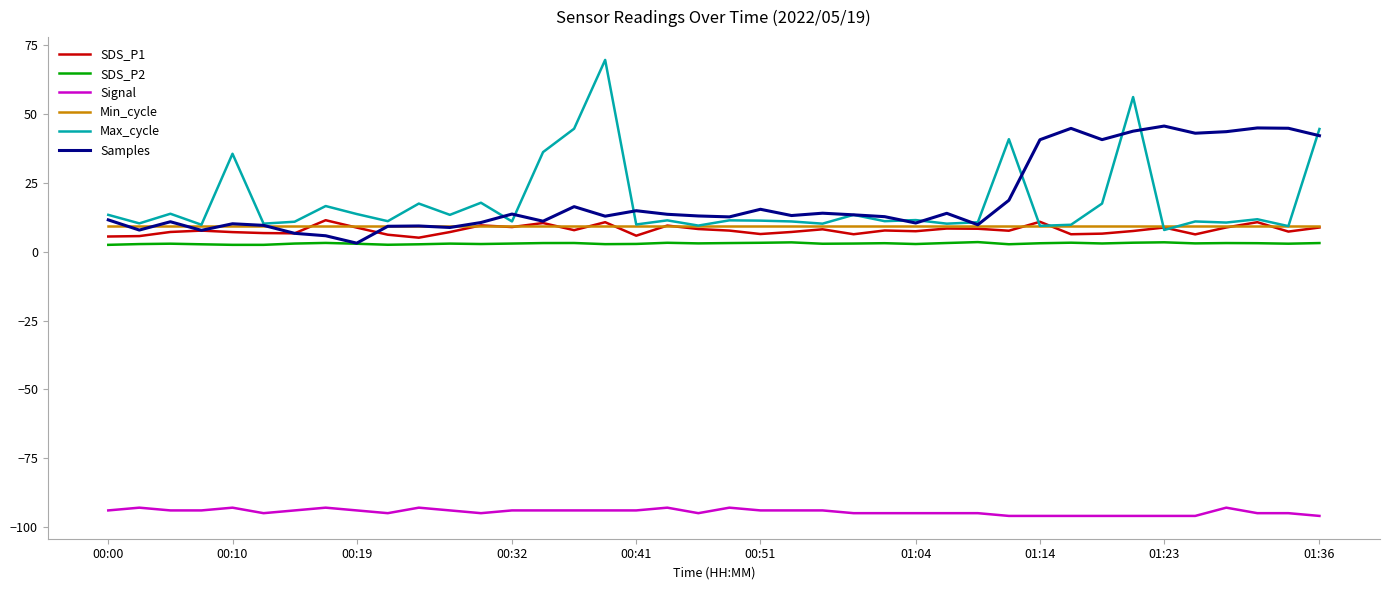

Which series has the widest spread of values?

Max_cycle